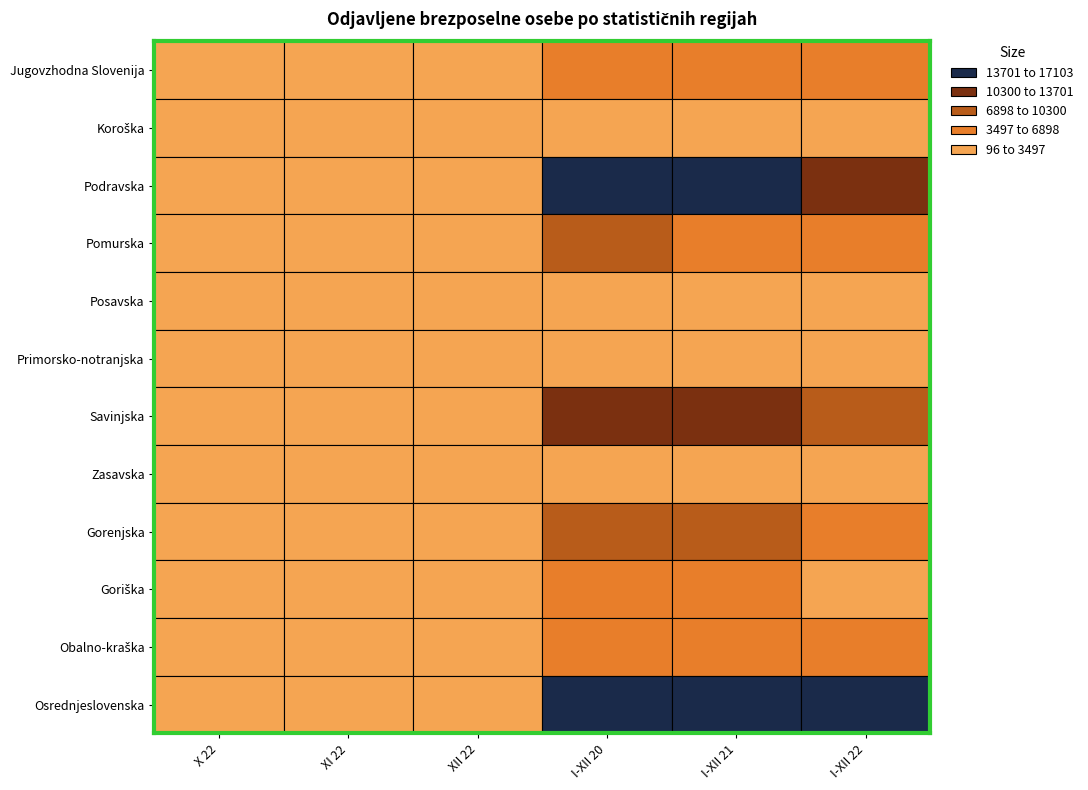

At how many categories does at least one series exceed 11841?

3